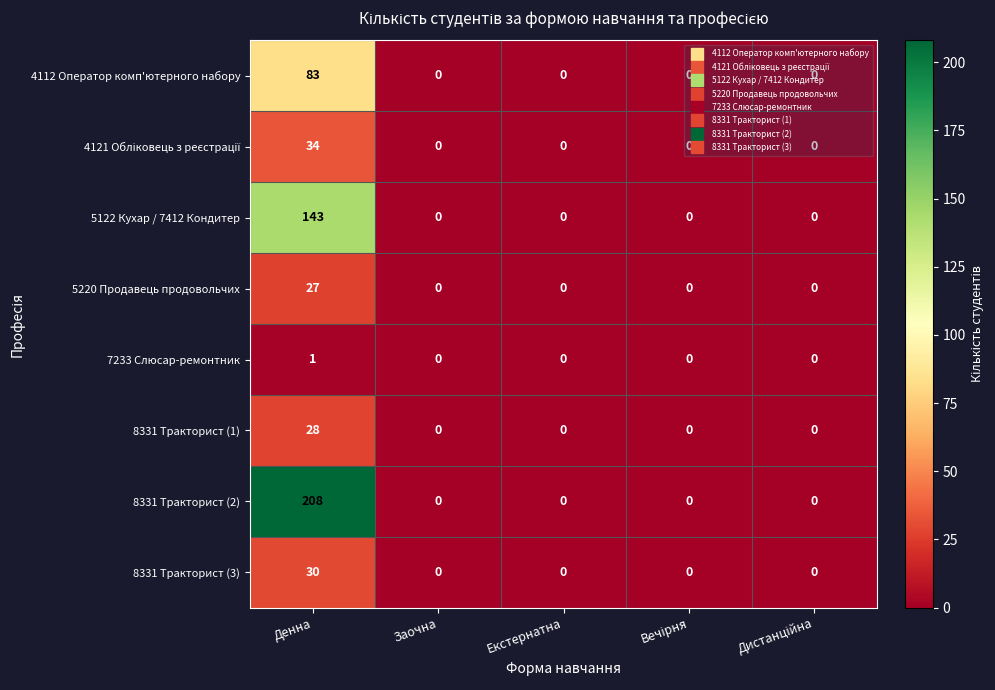

At how many categories does at least one series exceed 63?

1